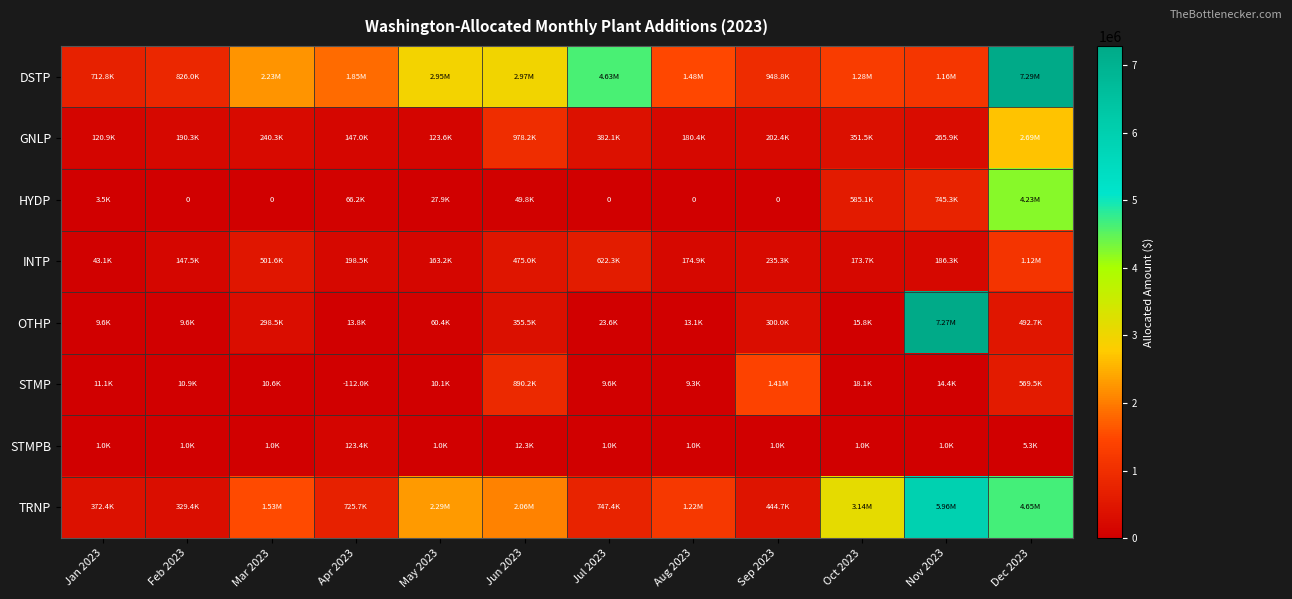

Count the number of categories in the chart.

12